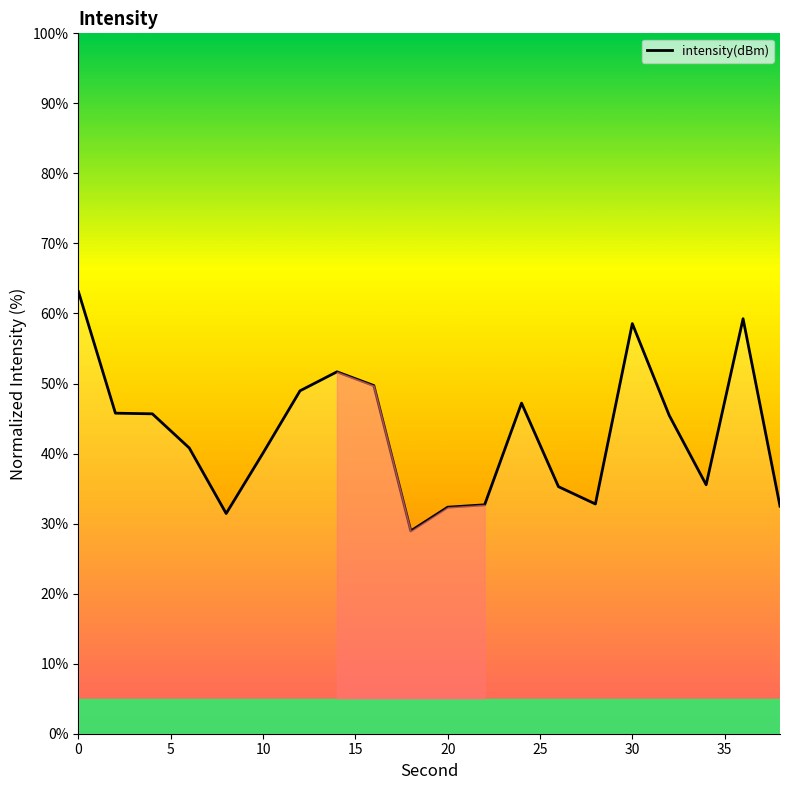

What is the greatest value displayed?

63.1